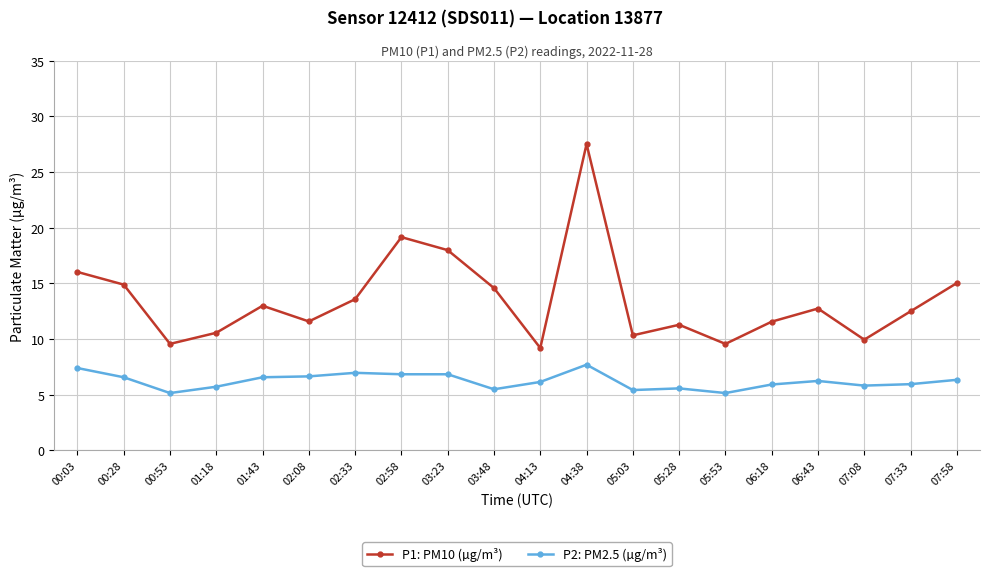

At how many categories does at least one series exceed 21?

1